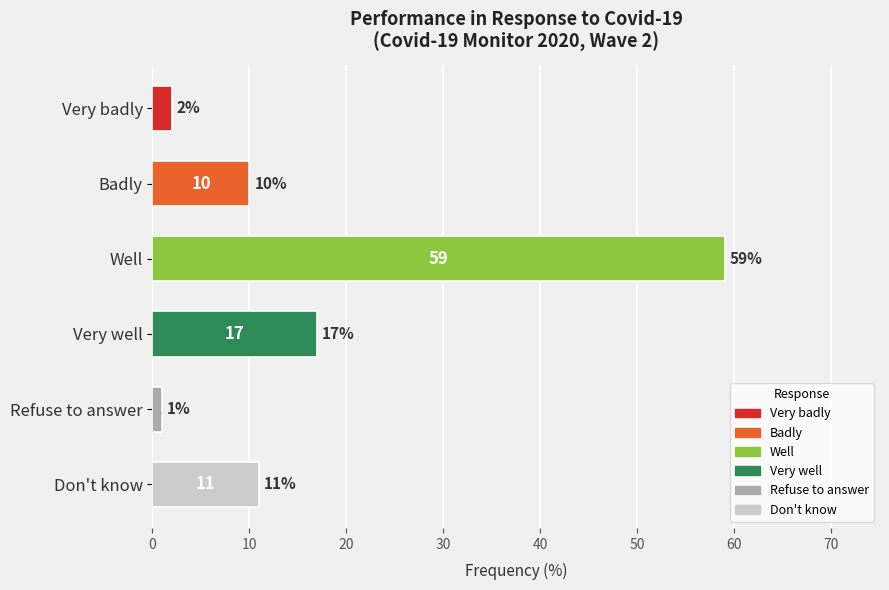

Where is the data nearest to the value 30?

Very well